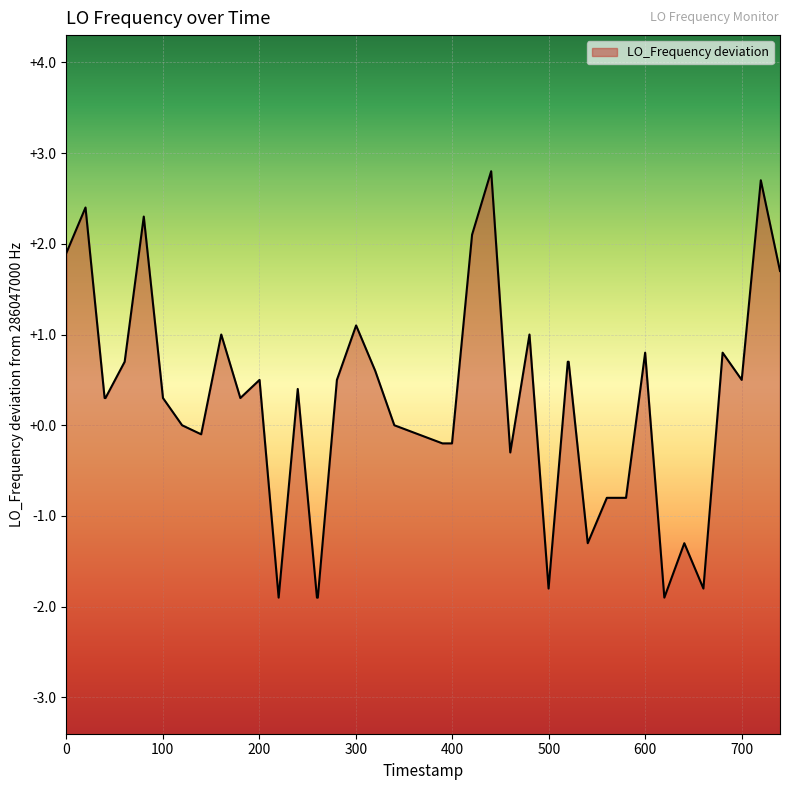

What is the minimum value shown in the chart?

-1.9